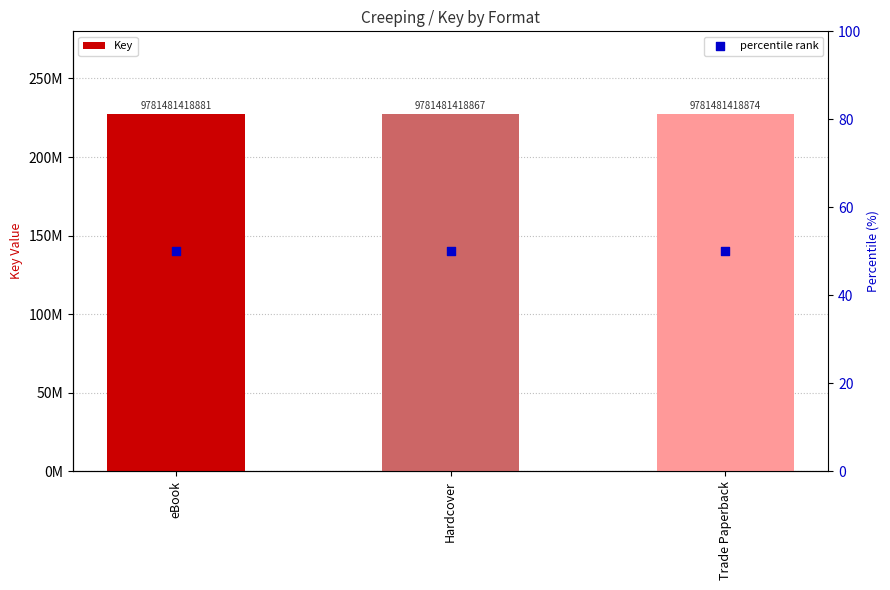

At how many categories does at least one series exceed 23310207?

3